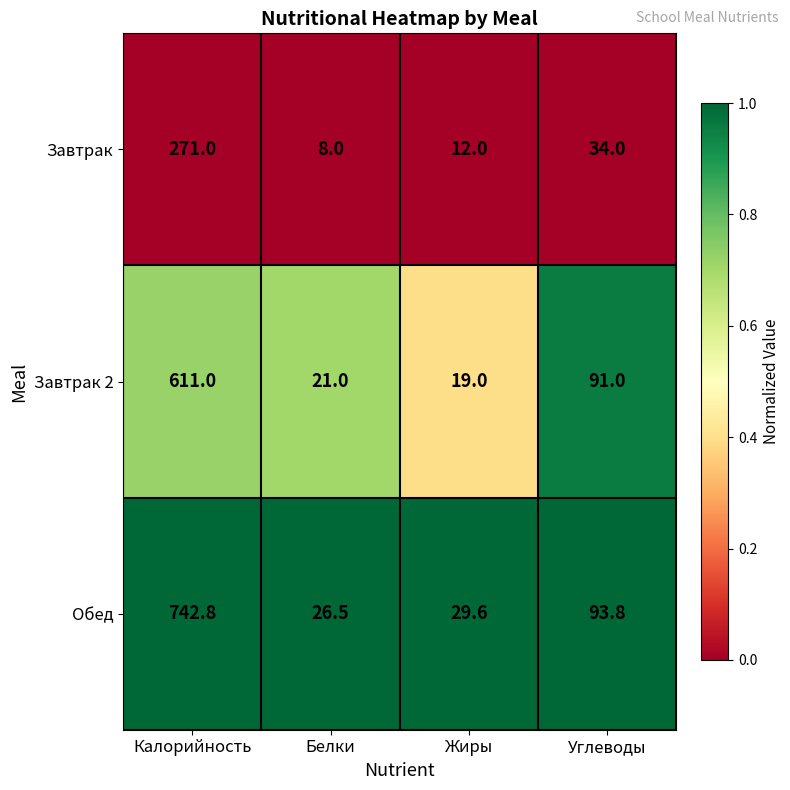

True or false: Завтрак has a value of 8.0 at Белки.

True